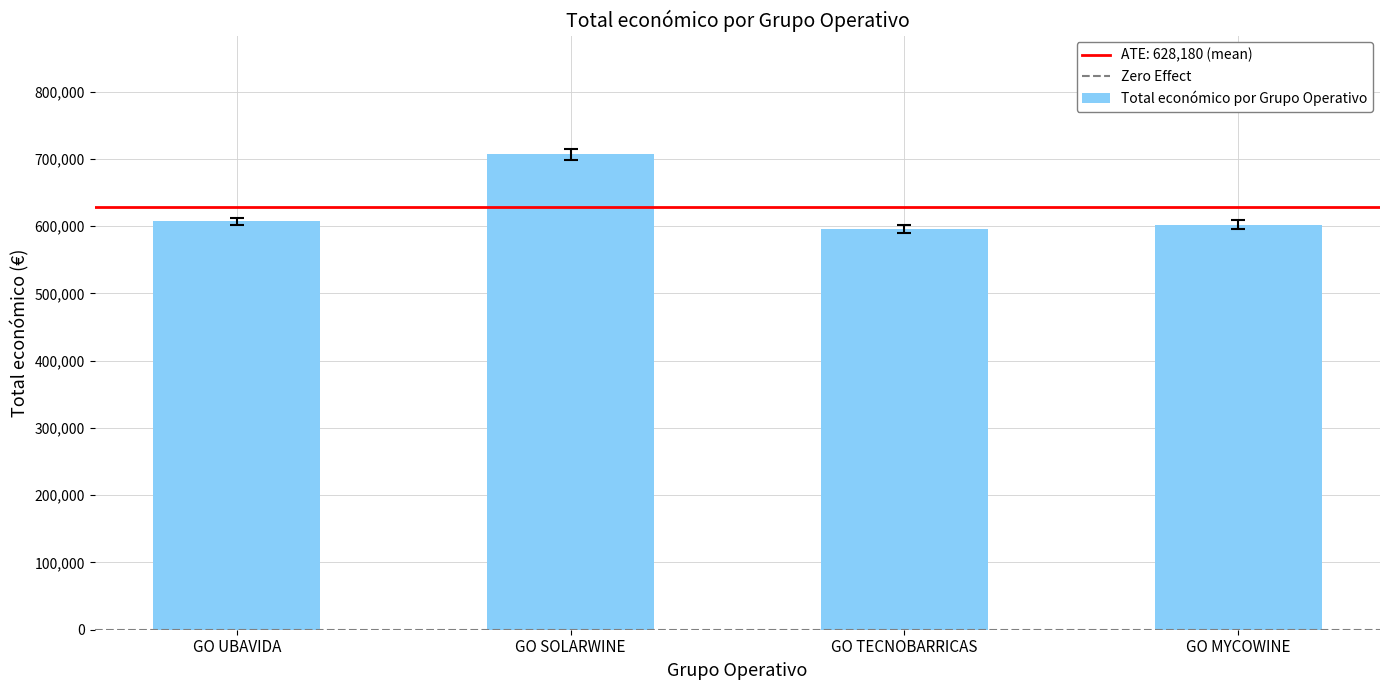

True or false: the data shows 974376.8 at GO TECNOBARRICAS.

False